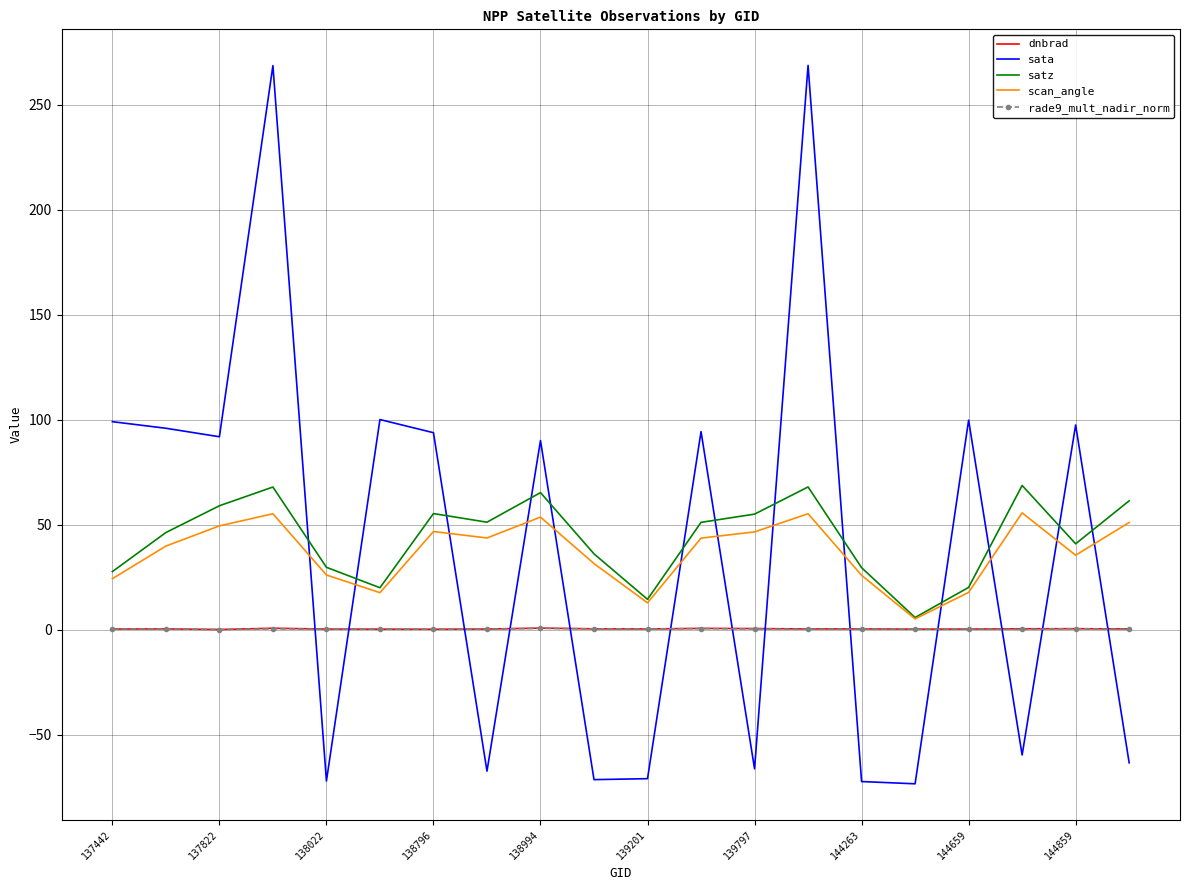

What is the minimum value shown in the chart?

-73.5